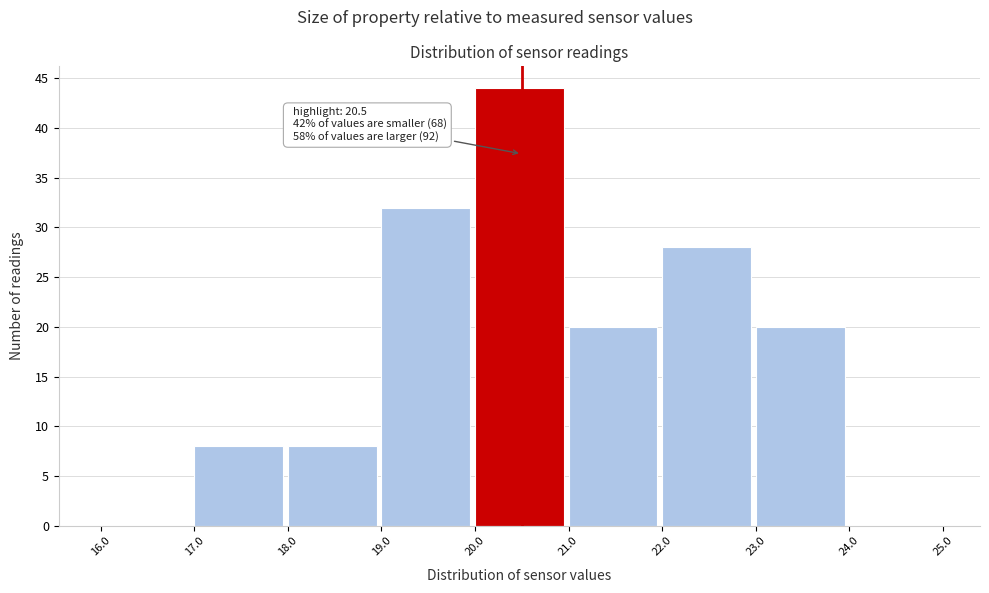

Over which range of the x-axis is the bar tallest?

20.0 to 21.0